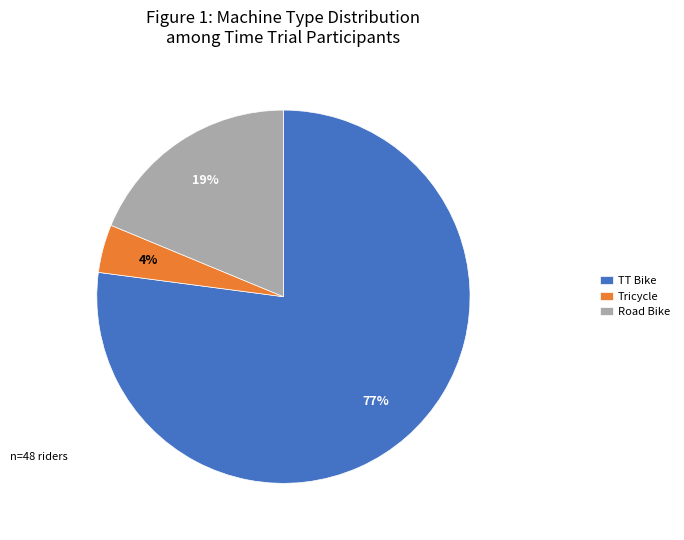

To the nearest percent, what is the difference between the largest and smallest slice percentages?

73%